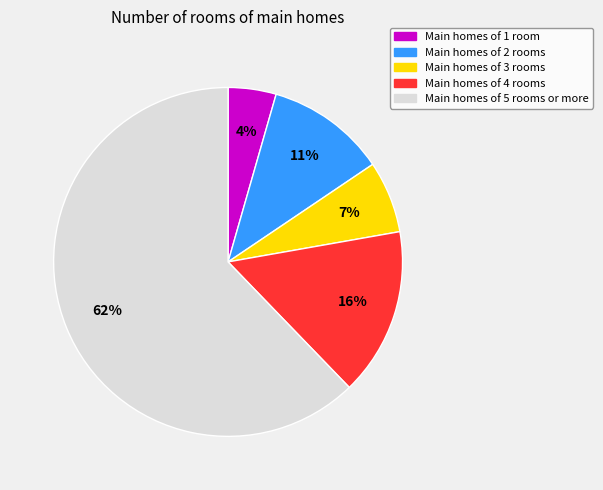

Is there a majority slice in this chart?

Yes